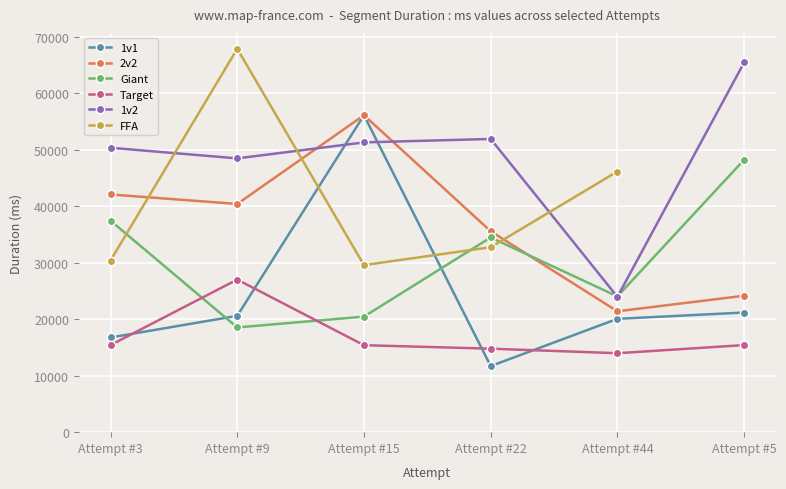

At which label does Target reach its peak?

Attempt #9